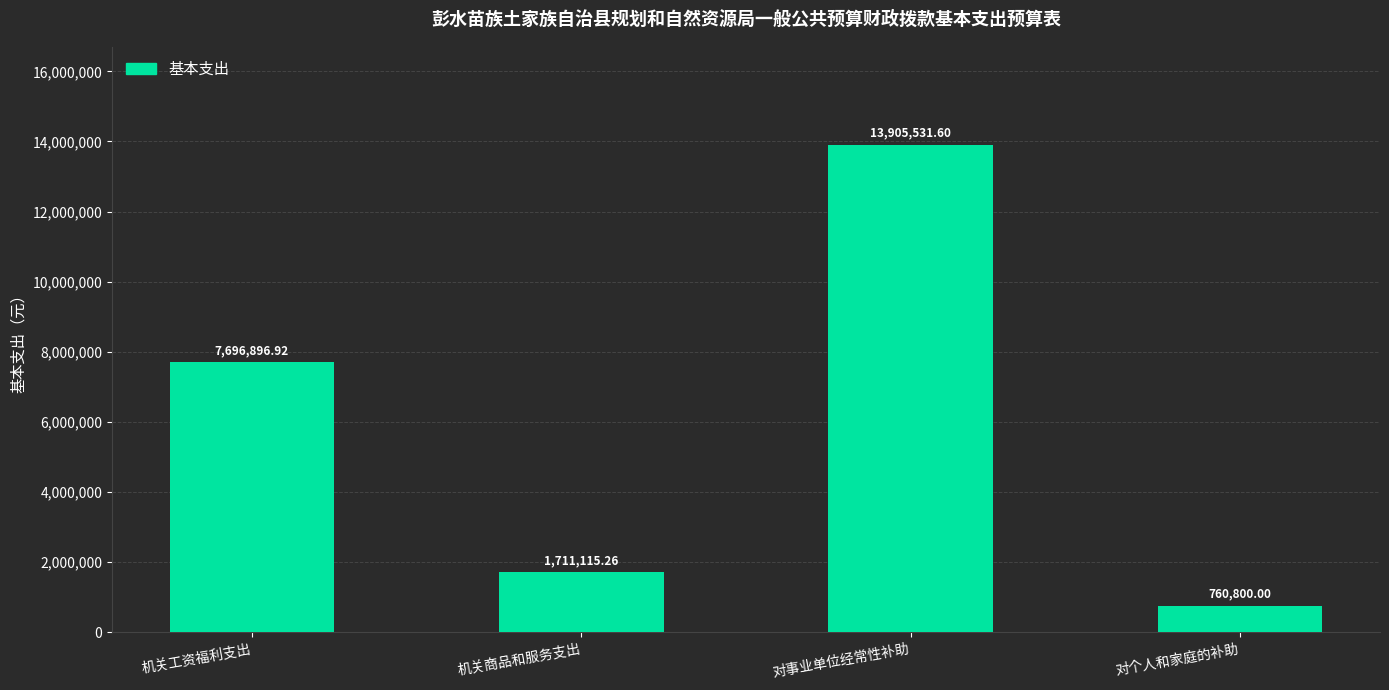

Reading left to right, extract all data points from this chart.

机关工资福利支出=7696896.9	机关商品和服务支出=1711115.3	对事业单位经常性补助=13905531.6	对个人和家庭的补助=760800.0